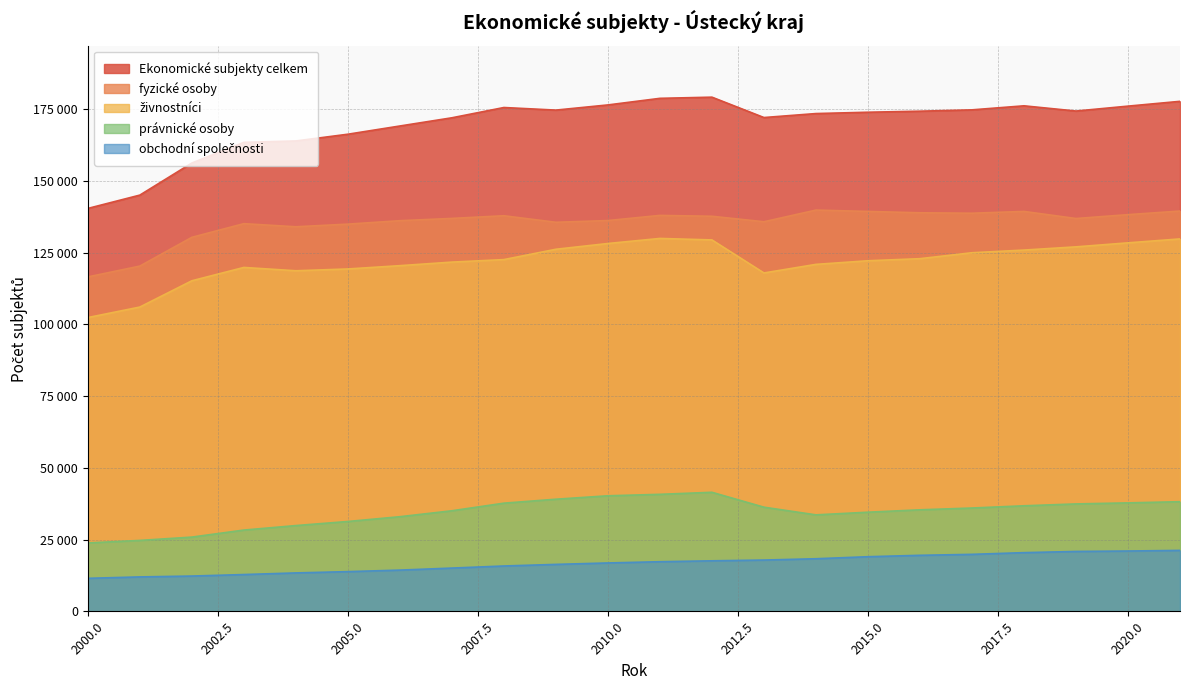

Which series changed the most between 2001 and 2006?

Ekonomické subjekty celkem